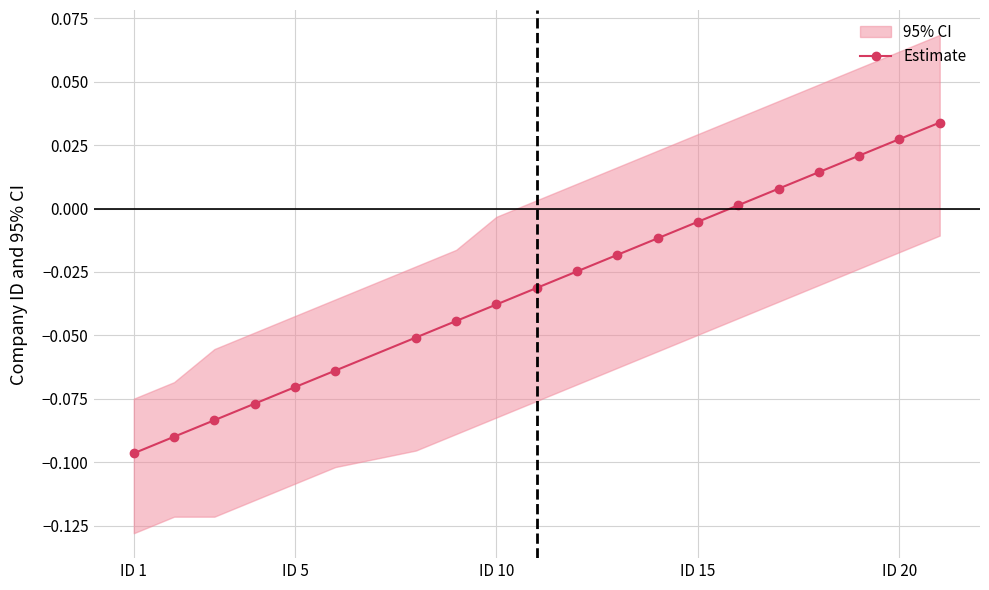

Does the chart have visible grid lines?

Yes